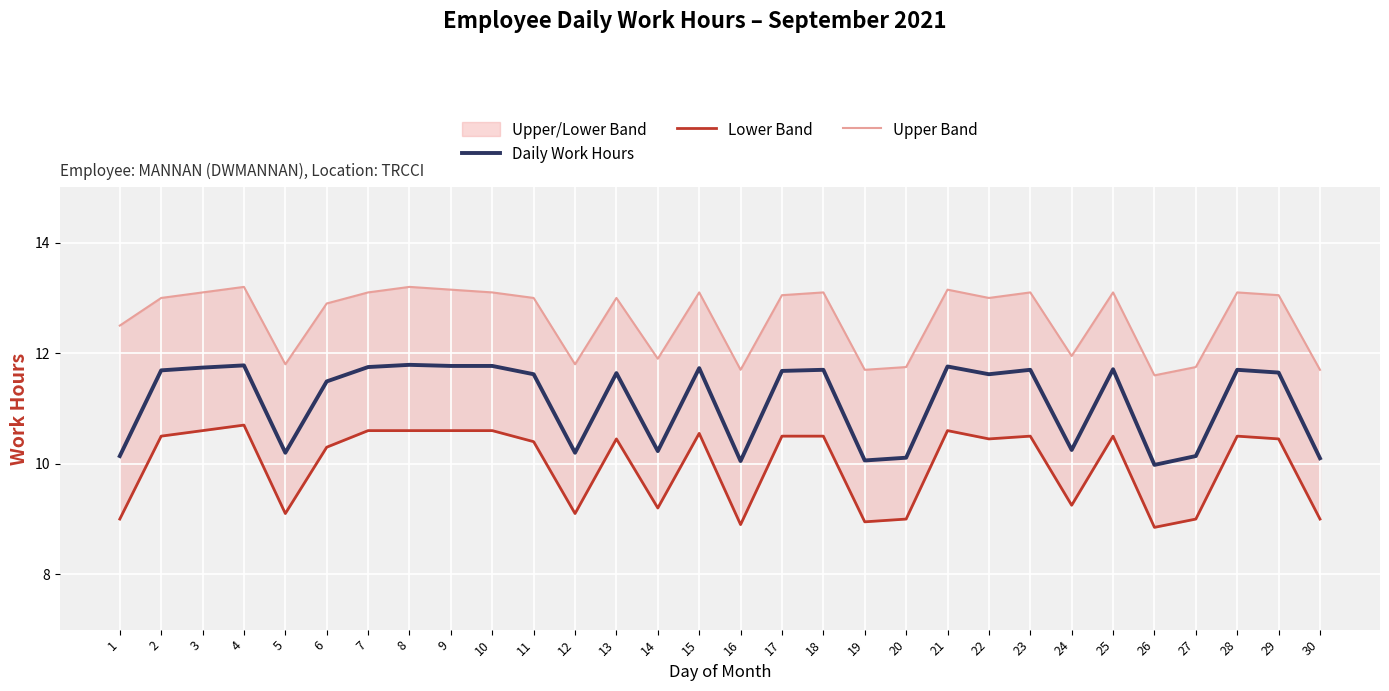

What is the sum of all Upper Band values?

378.6